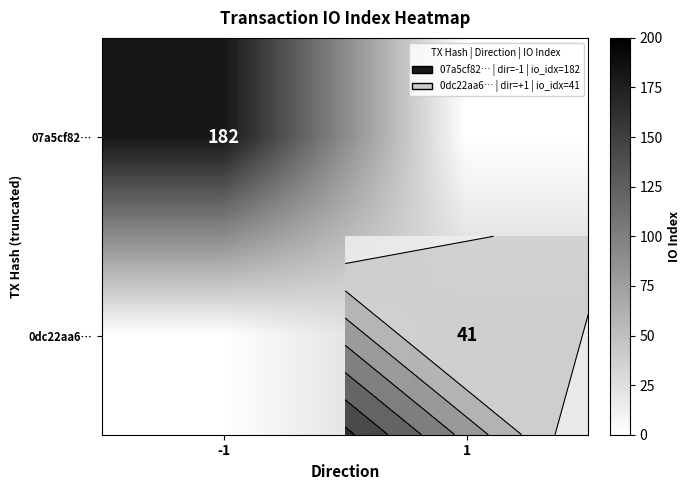

Where is 07a5cf82… nearest to the value 91?

-1